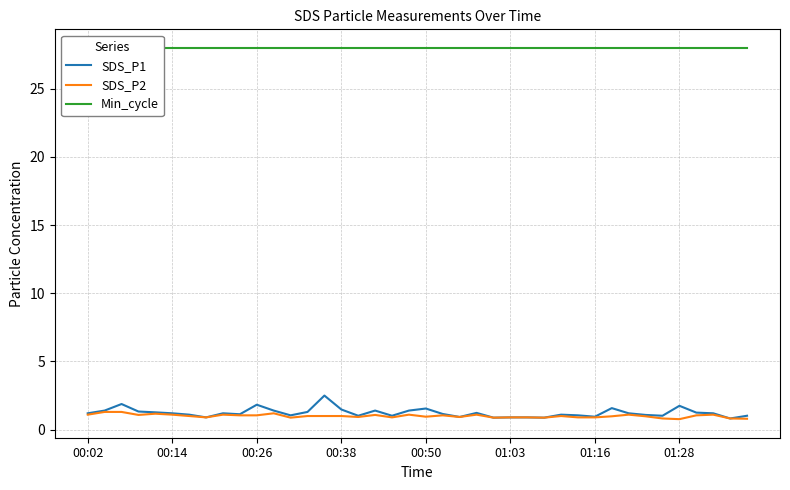

Reading left to right, extract all data points from this chart.

SDS_P1: 1.2	1.4	1.9	1.3	1.3	1.2	1.1	0.9	1.2	1.1	1.8	1.4	1.1	1.3	2.5	1.5	1.0	1.4	1.0	1.4	1.6	1.1	0.9	1.2	0.9	0.9	0.9	0.9	1.1	1.1	0.9	1.6	1.2	1.1	1.0	1.8	1.2	1.2	0.8	1.0
SDS_P2: 1.1	1.3	1.3	1.1	1.2	1.1	1.0	0.9	1.1	1.1	1.1	1.2	0.9	1.0	1.0	1.0	0.9	1.1	0.9	1.1	0.9	1.1	0.9	1.1	0.9	0.9	0.9	0.9	1.0	0.9	0.9	1.0	1.1	1.0	0.8	0.8	1.1	1.1	0.8	0.8
Min_cycle: 28.0	28.0	28.0	28.0	28.0	28.0	28.0	28.0	28.0	28.0	28.0	28.0	28.0	28.0	28.0	28.0	28.0	28.0	28.0	28.0	28.0	28.0	28.0	28.0	28.0	28.0	28.0	28.0	28.0	28.0	28.0	28.0	28.0	28.0	28.0	28.0	28.0	28.0	28.0	28.0